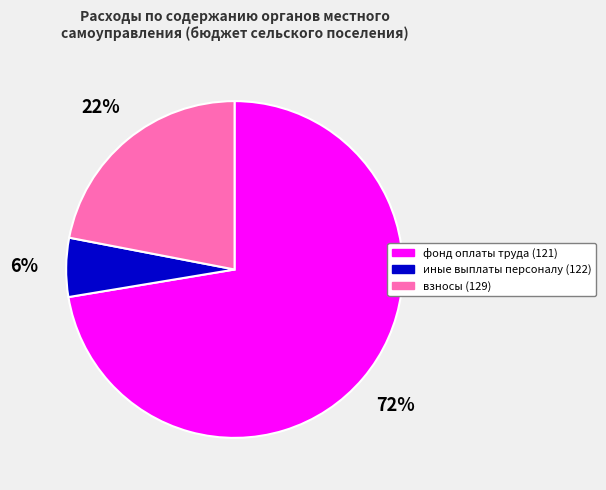

To the nearest percent, what is the average slice percentage?

33%